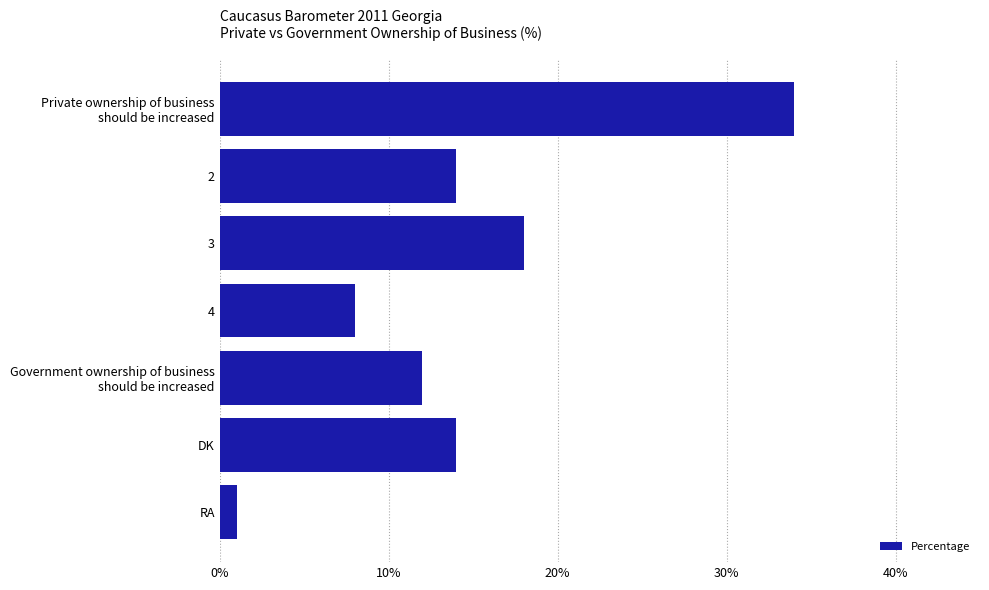

At which category does the chart reach its minimum across all series?

RA